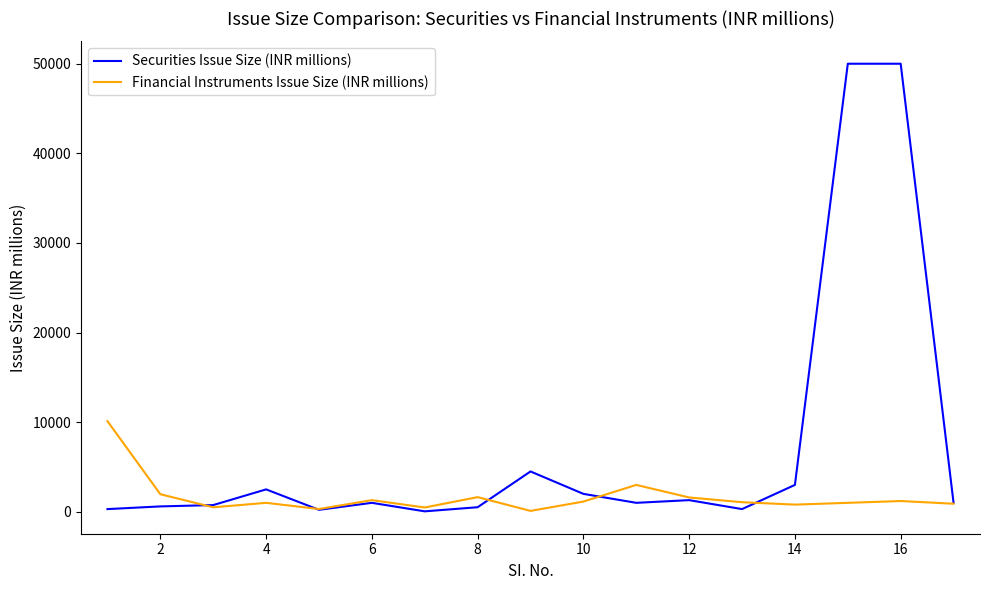

Which series has the widest spread of values?

Securities Issue Size (INR millions)